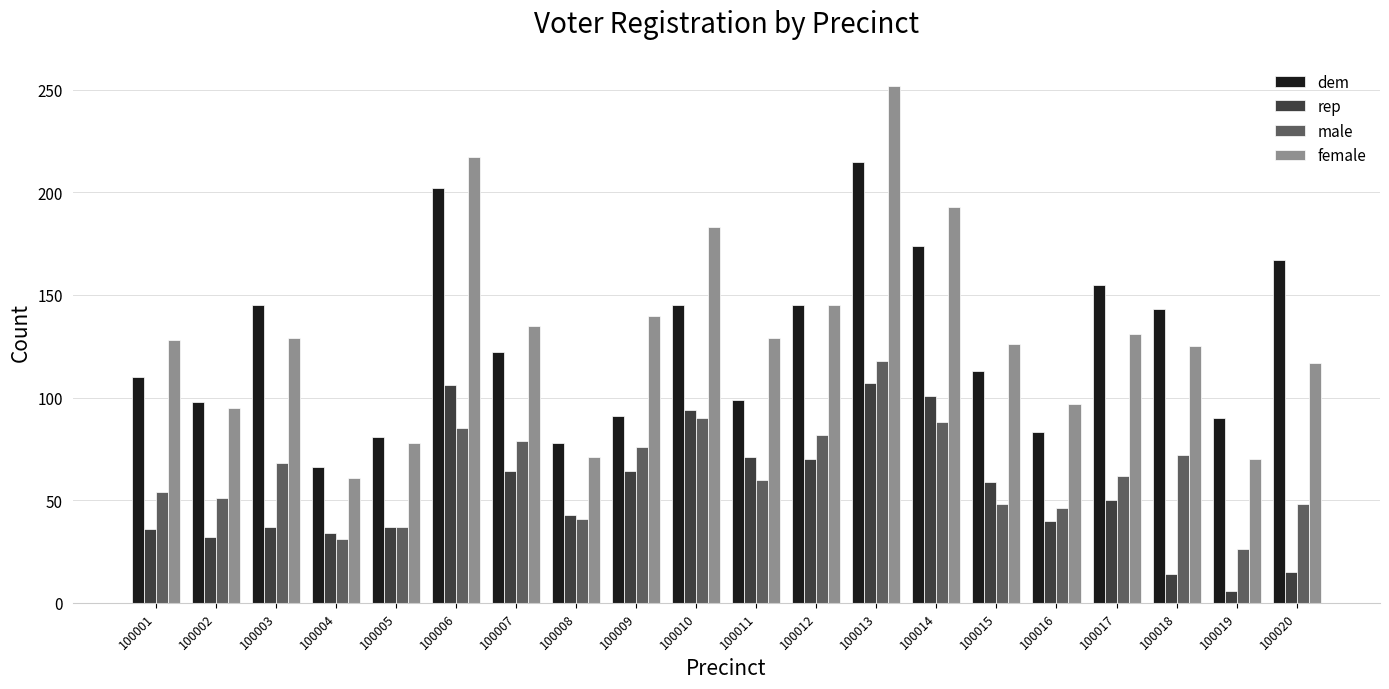

At 100019, list the series in order from largest to smallest.

dem, female, male, rep